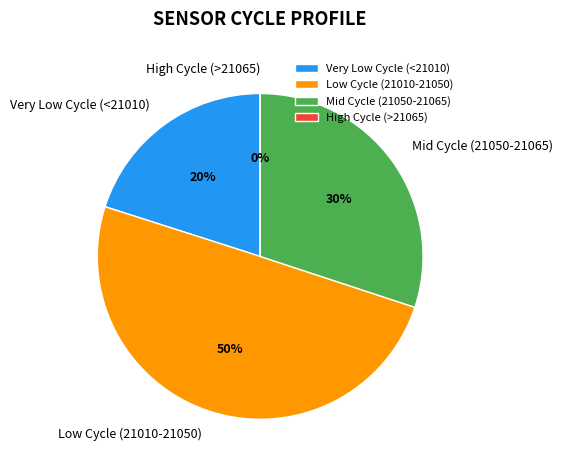

Does 21052 represent more than half of the total?

No